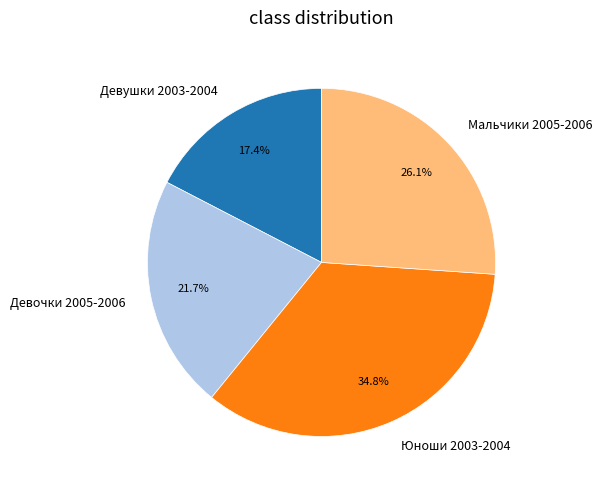

Rank the categories by value from lowest to highest.

Девушки 2003-2004, Девочки 2005-2006, Мальчики 2005-2006, Юноши 2003-2004